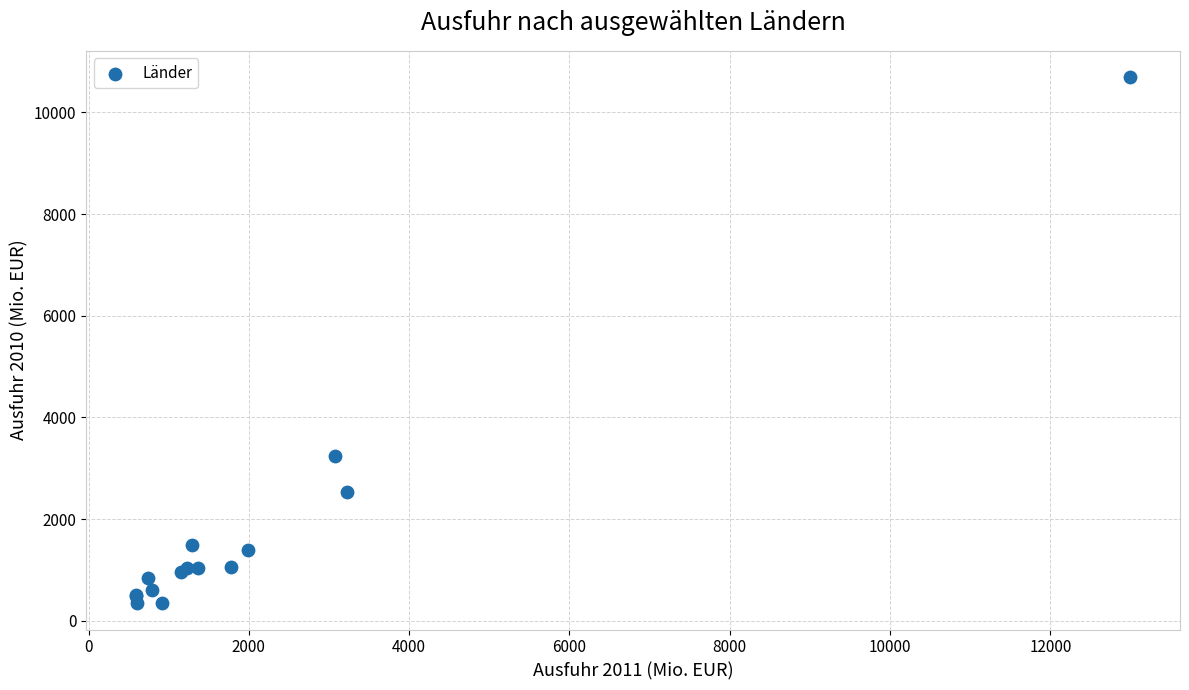

What Y value in the scatter plot is closest to 5520?

3248.7